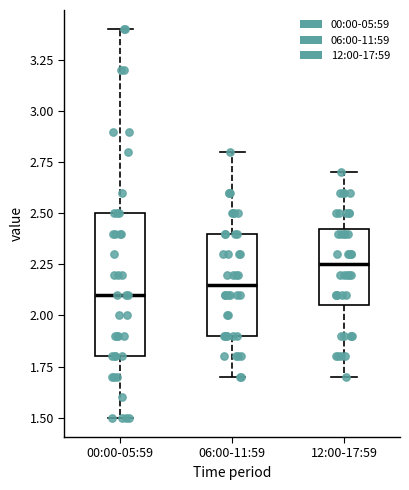

Which box's median line is the lowest?

00:00-05:59